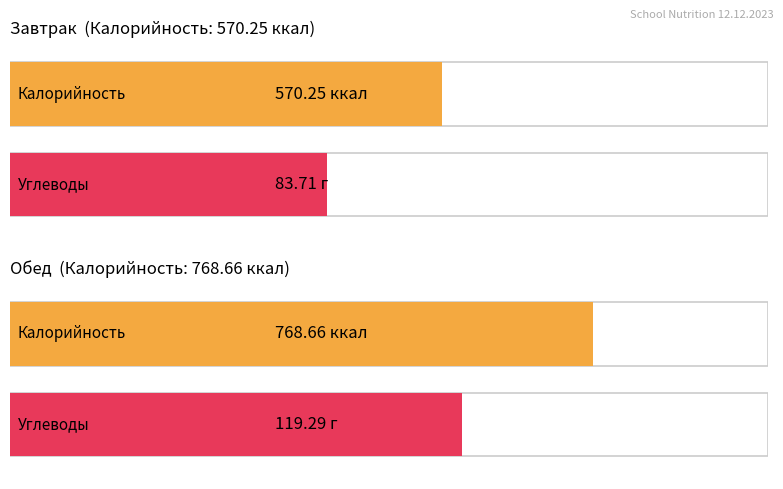

At which category is the sum across all series the highest?

Обед